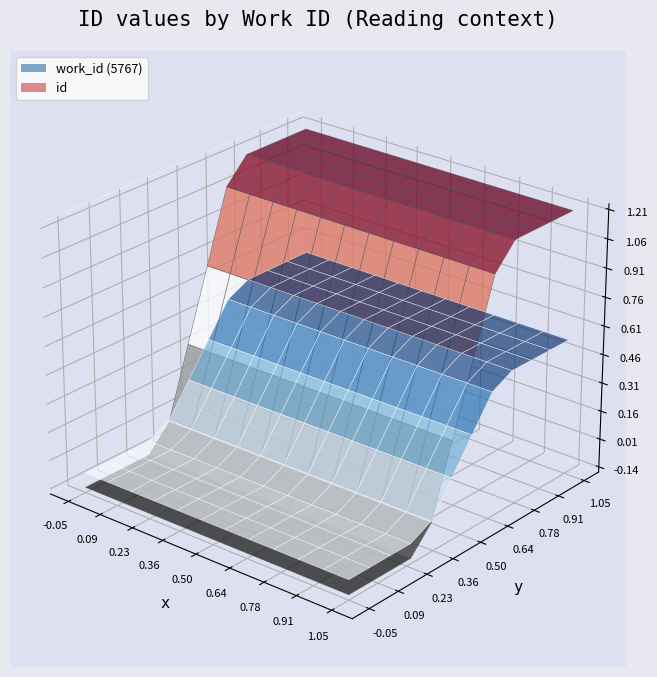

Reading right to left, transcribe all the data shown in this chart.

work_id: 5767	5767	5767	5767
id: 24882	24880	15369	15367